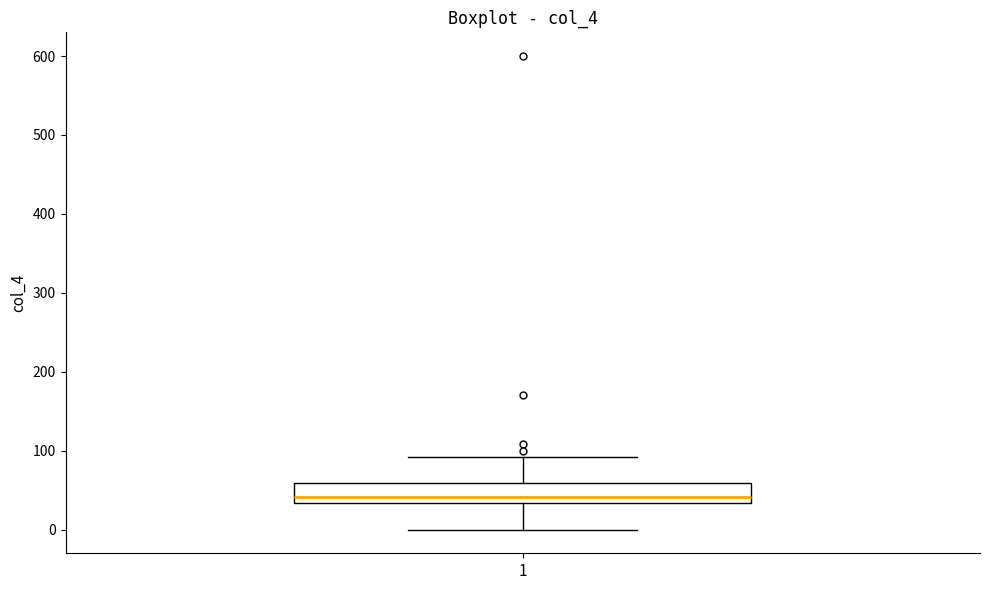

Where does the upper whisker of the box at x = 1 end on the y-axis? The values are not printed on the chart, so give them approximately, as read against the axis.

90